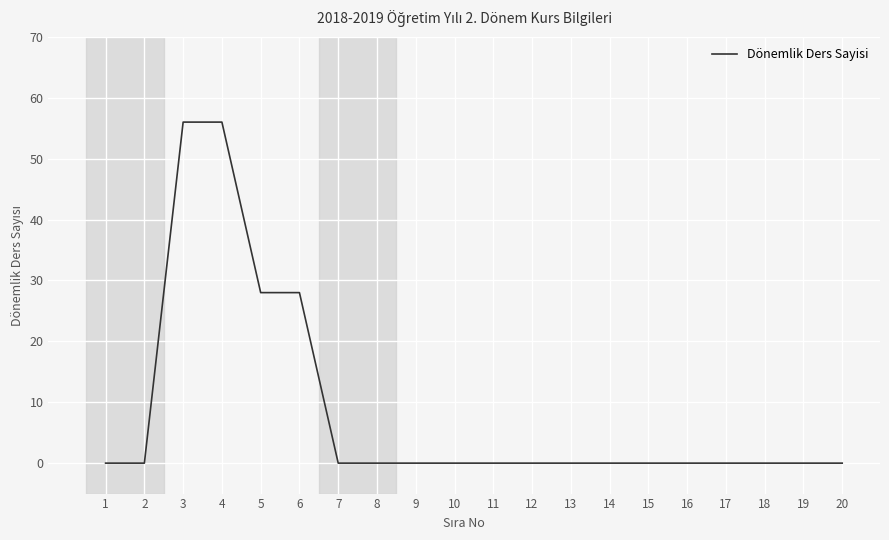

True or false: the data shows 0 at 18.

True